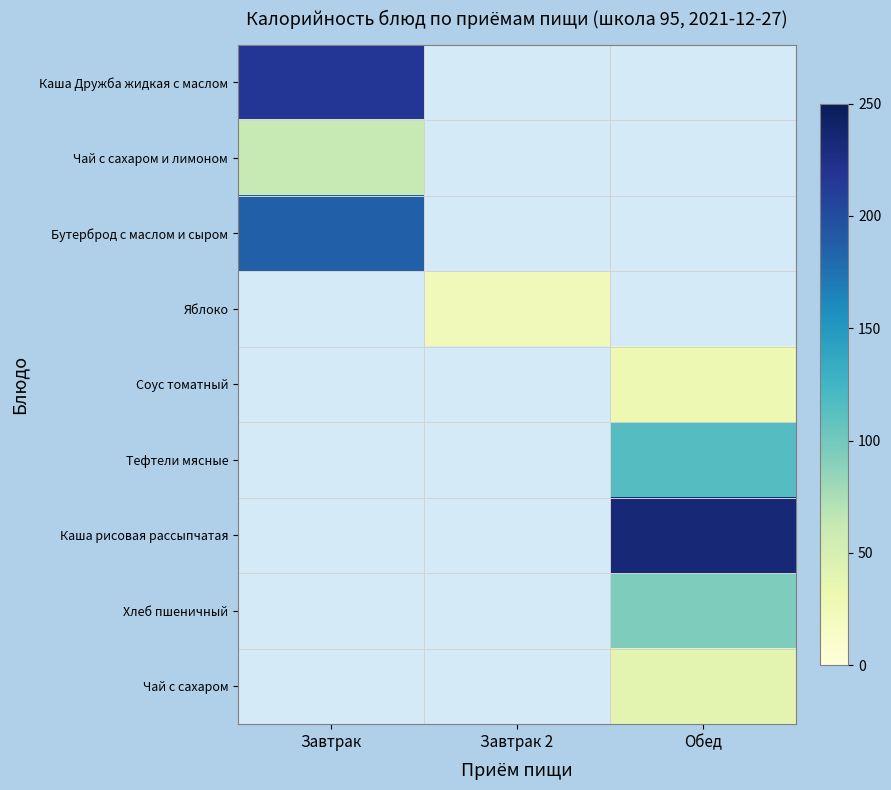

Is it true that Тефтели мясные equals 115.0 at Обед?

True